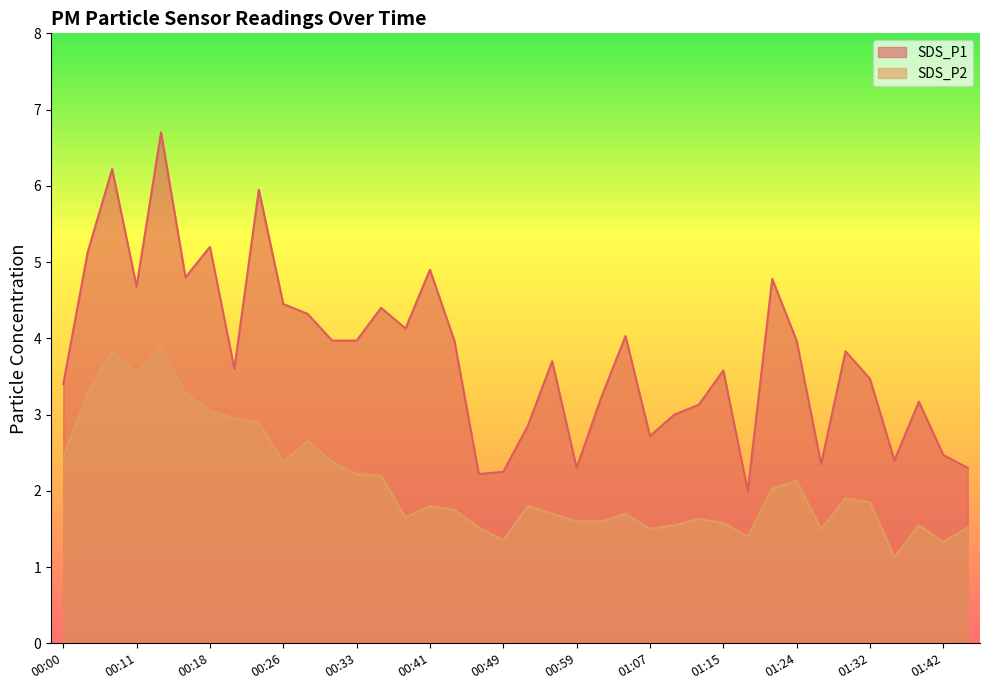

Which category has the highest value in the SDS_P1 series?

00:13